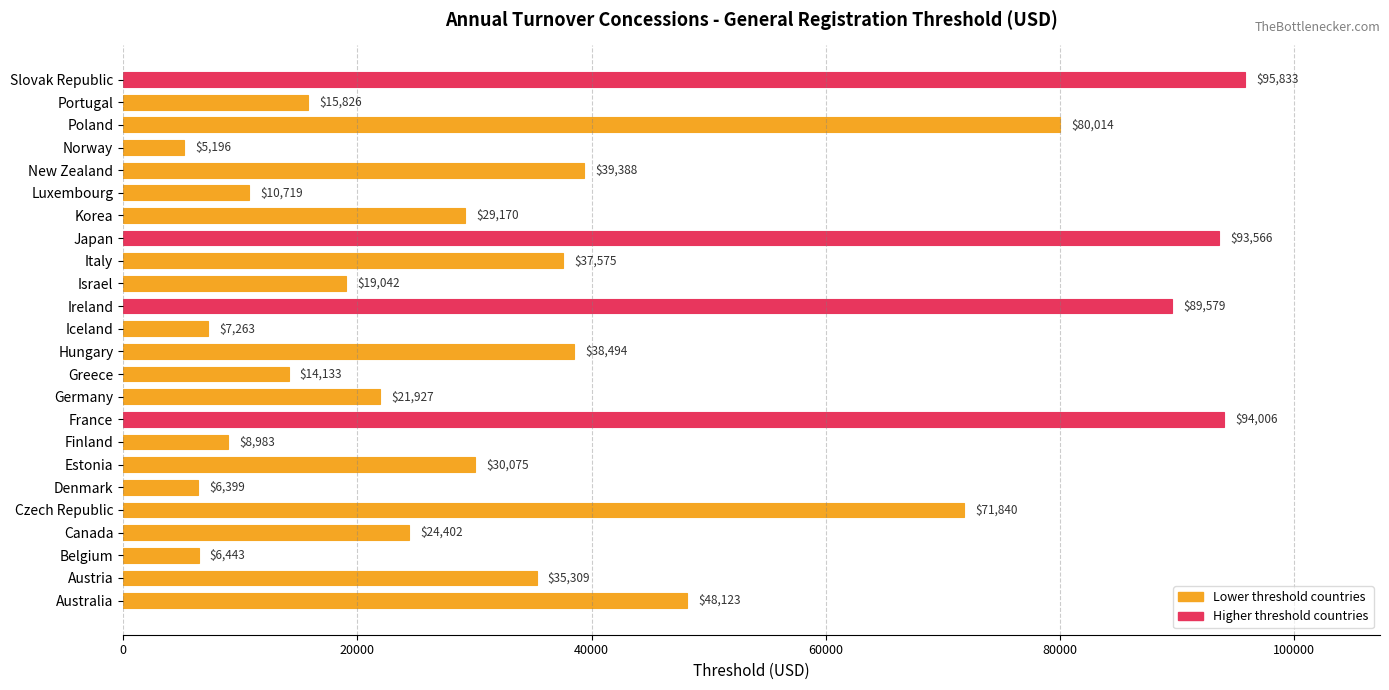

How many values are below 30075?

12